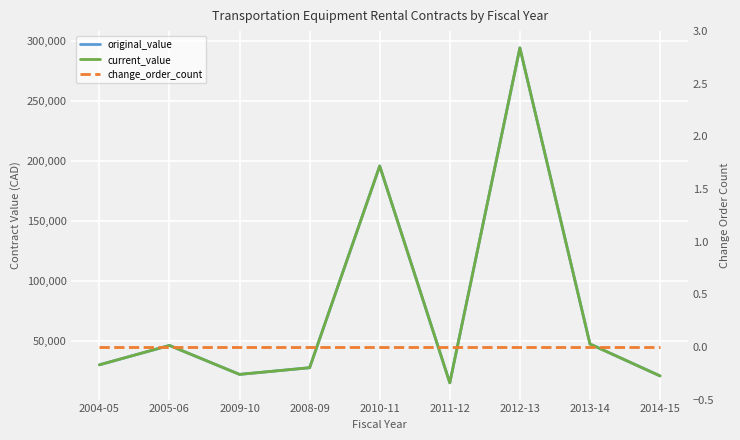

True or false: current_value and change_order_count intersect in this chart.

False